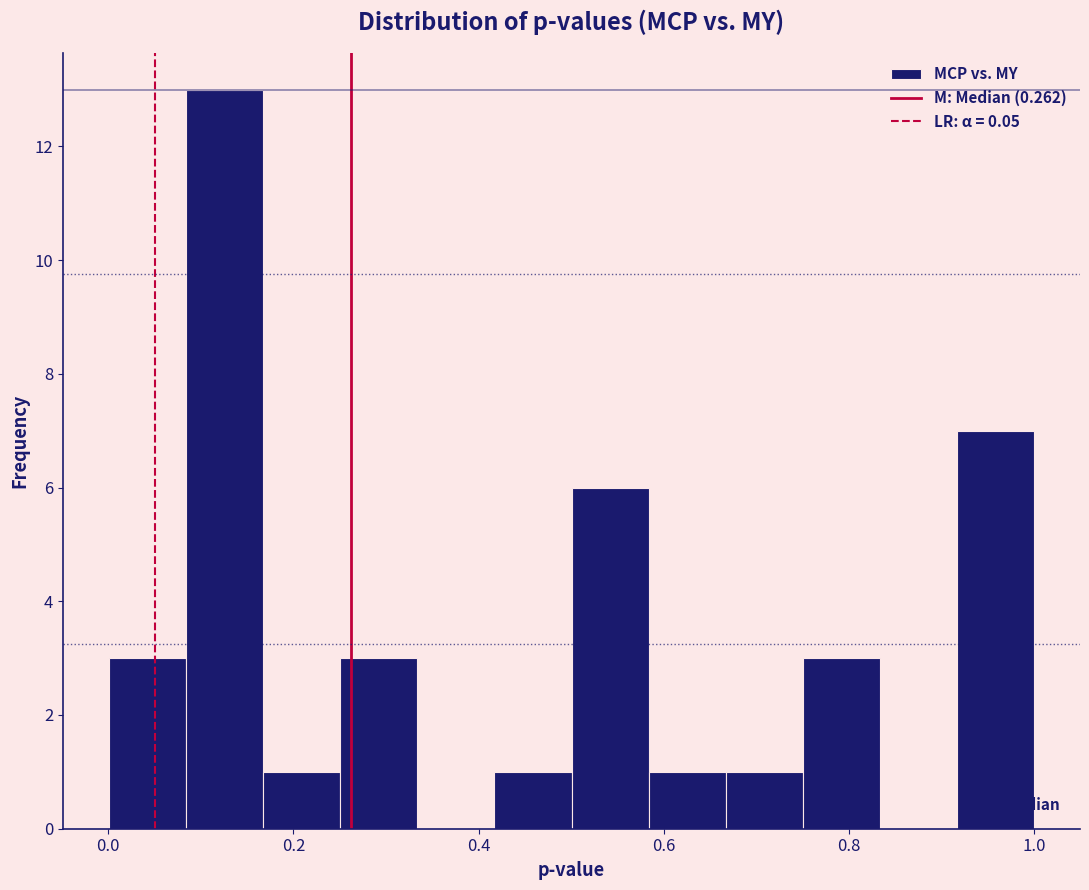

Over which range of the x-axis is the bar tallest?

0.08 to 0.16